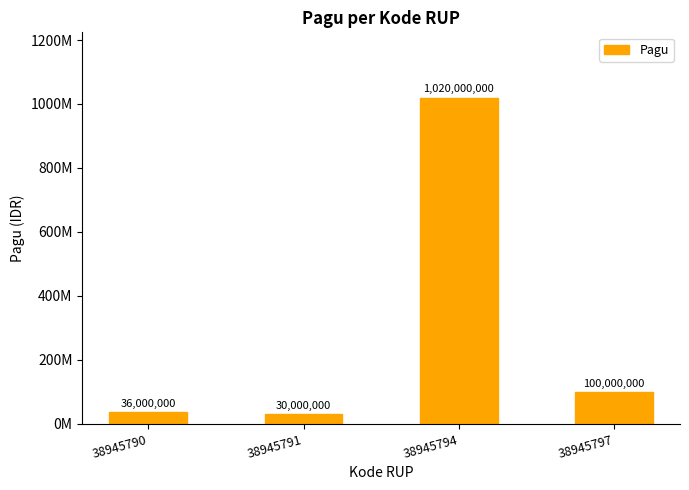

Does the chart contain any negative values?

No